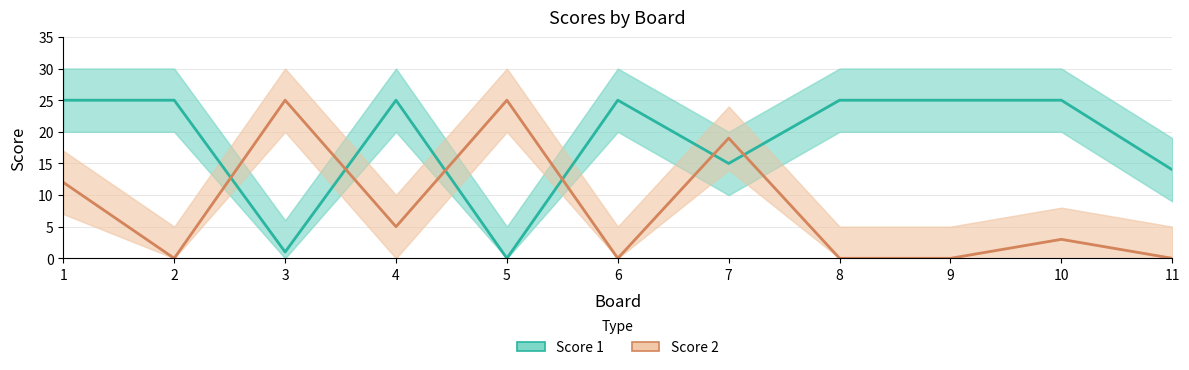

Where do Score 2 and Score 1 first cross each other?

2 and 3